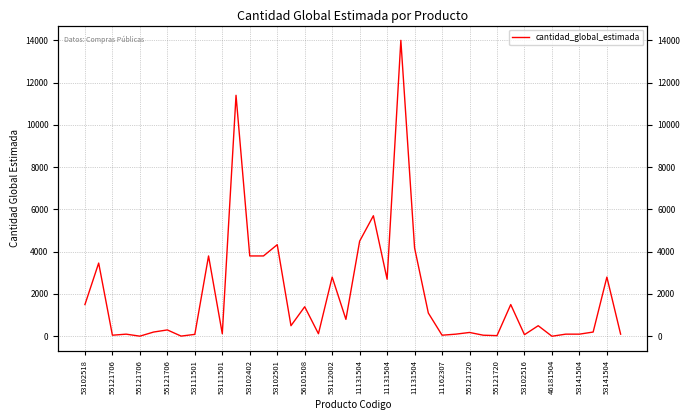

Does the chart have visible grid lines?

Yes